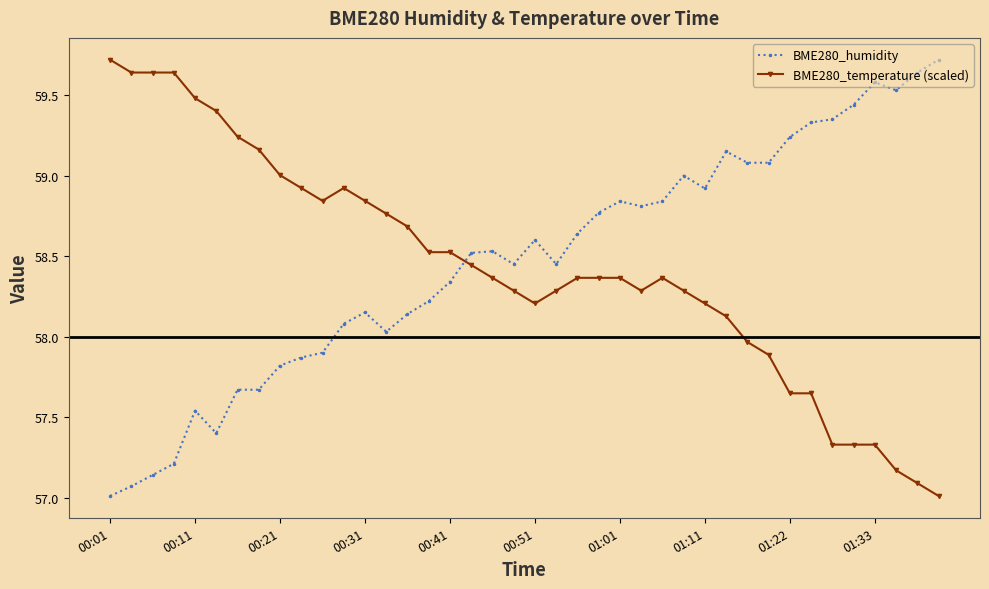

True or false: BME280_humidity and BME280_temperature (scaled) cross at least once.

True